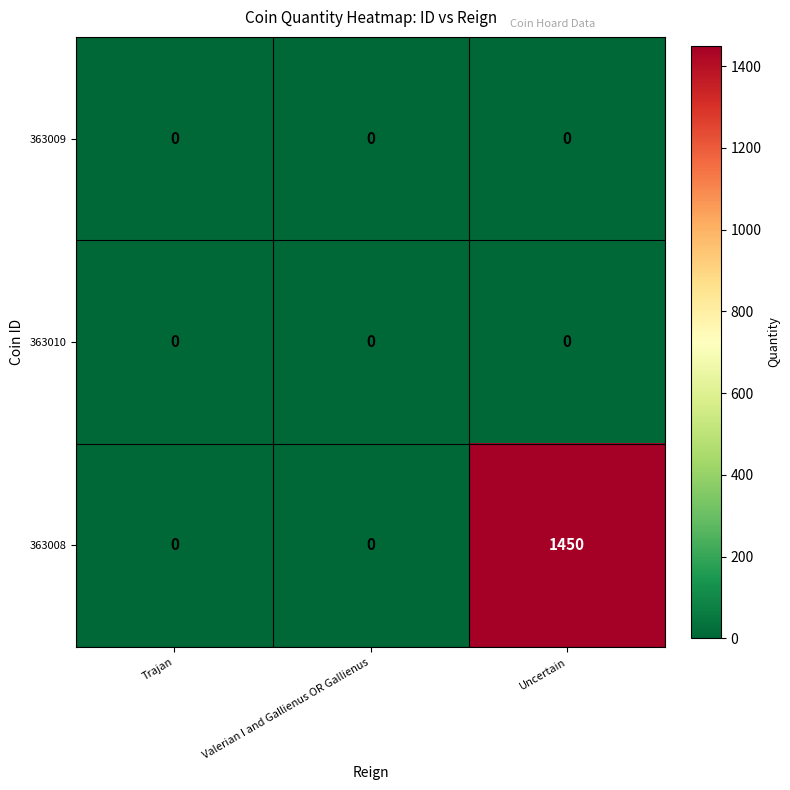

Which label corresponds to the largest value in the chart?

Uncertain